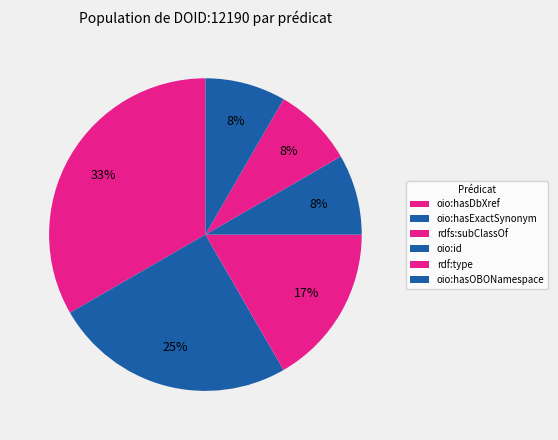

To the nearest percent, what percentage of the pie is rdfs:subClassOf?

17%